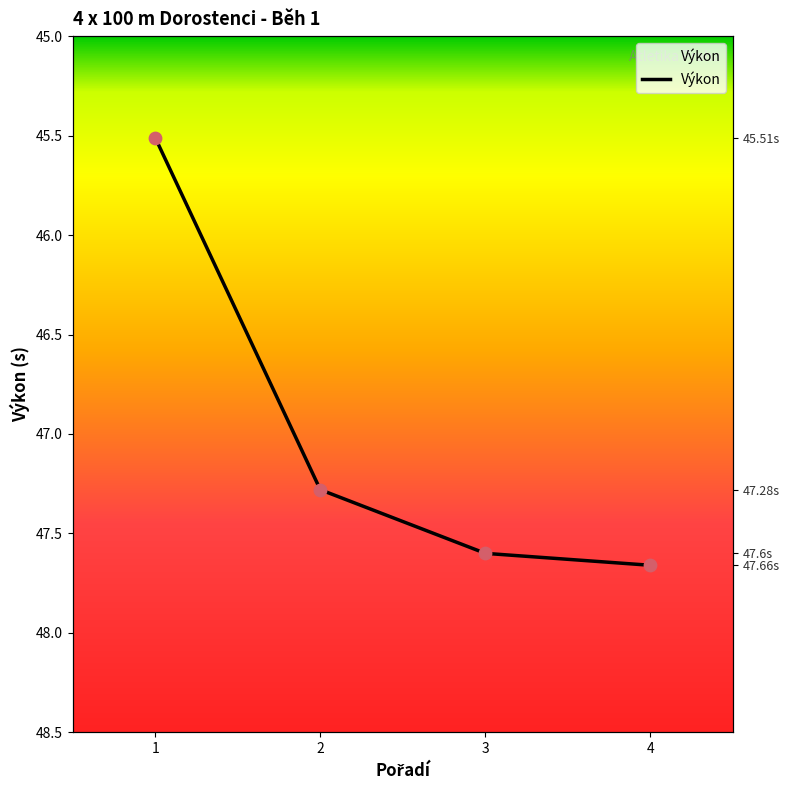

What is the change in value from 2 to 4?

+0.4